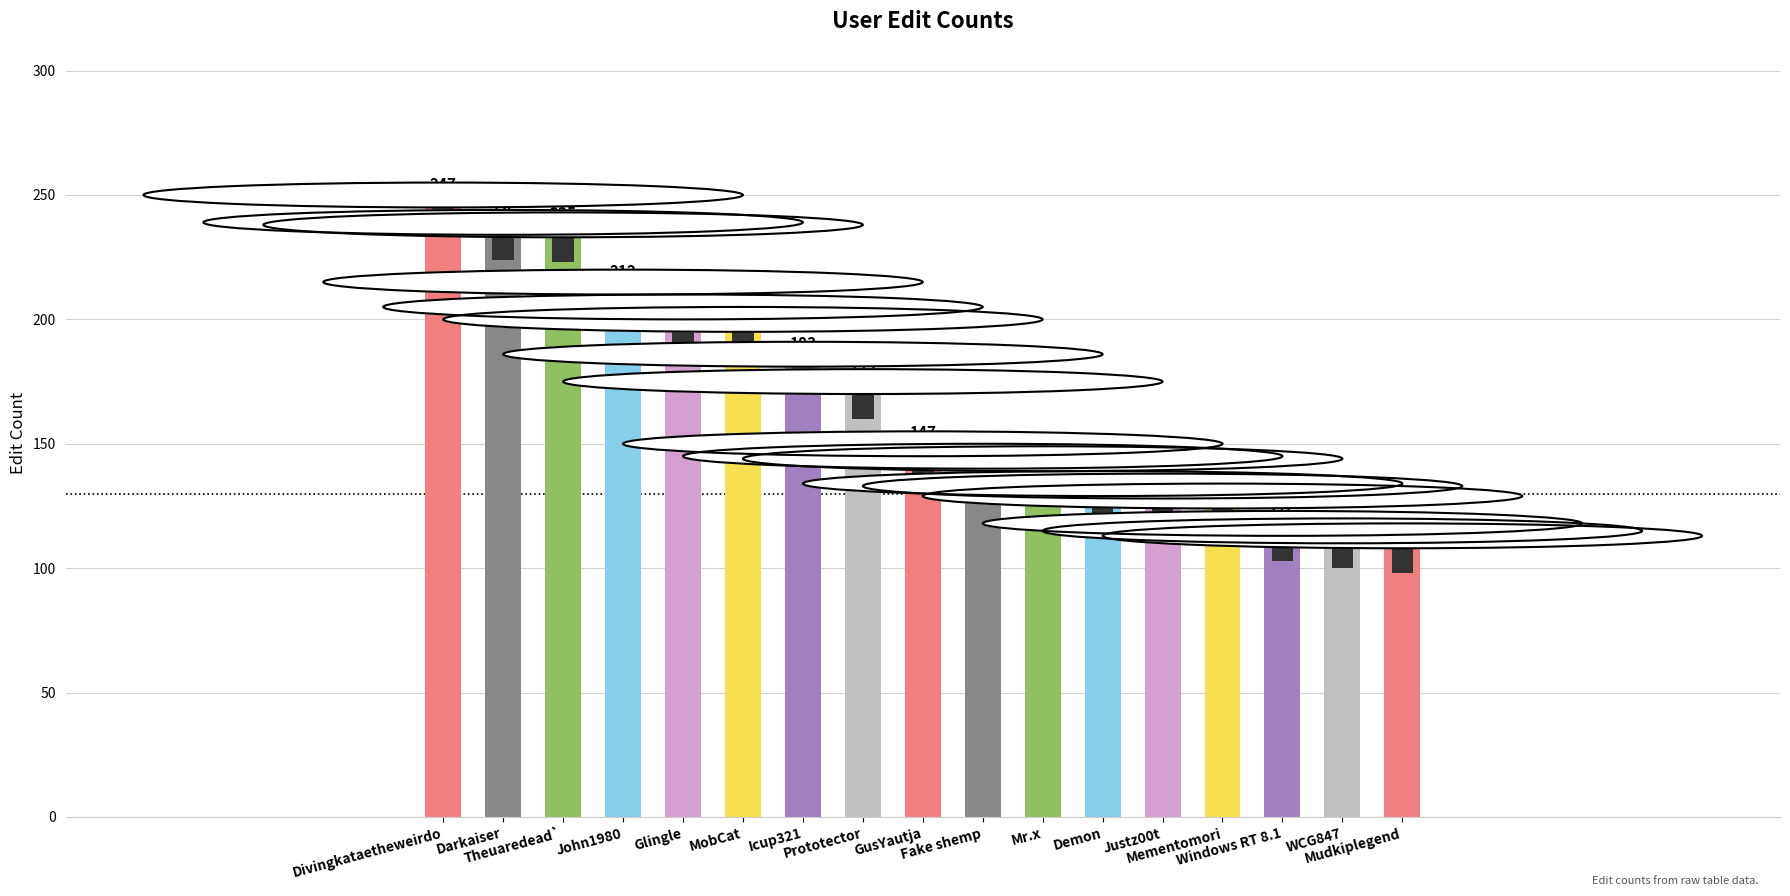

What is the ratio of the value at Mr.x to the value at WCG847?

1.3